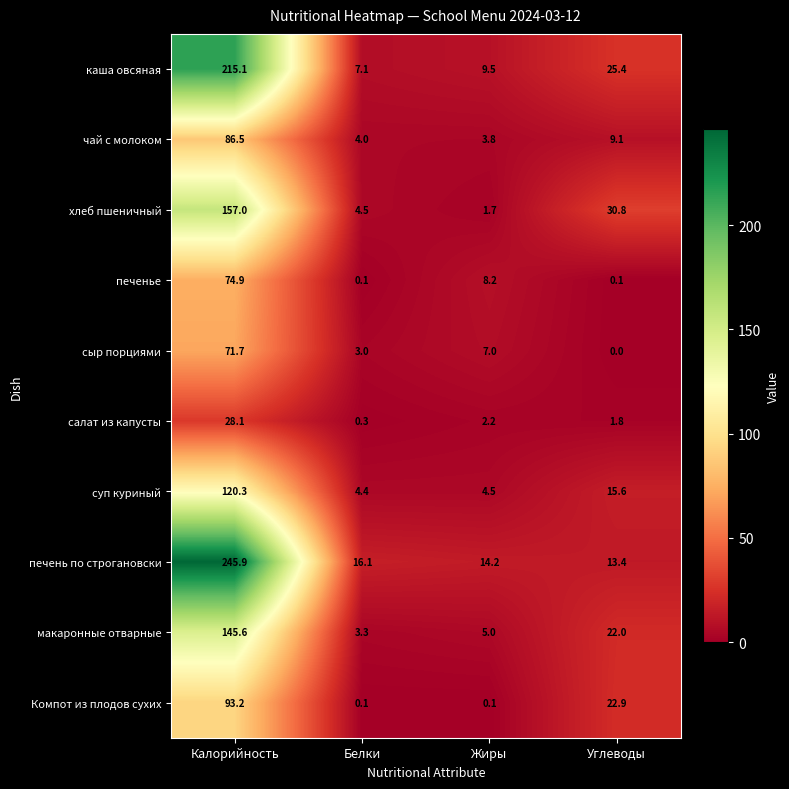

At Жиры, list the series in order from smallest to largest.

Компот из плодов сухих, хлеб пшеничный, салат из капусты, чай с молоком, суп куриный, макаронные отварные, сыр порциями, печенье, каша овсяная, печень по строгановски